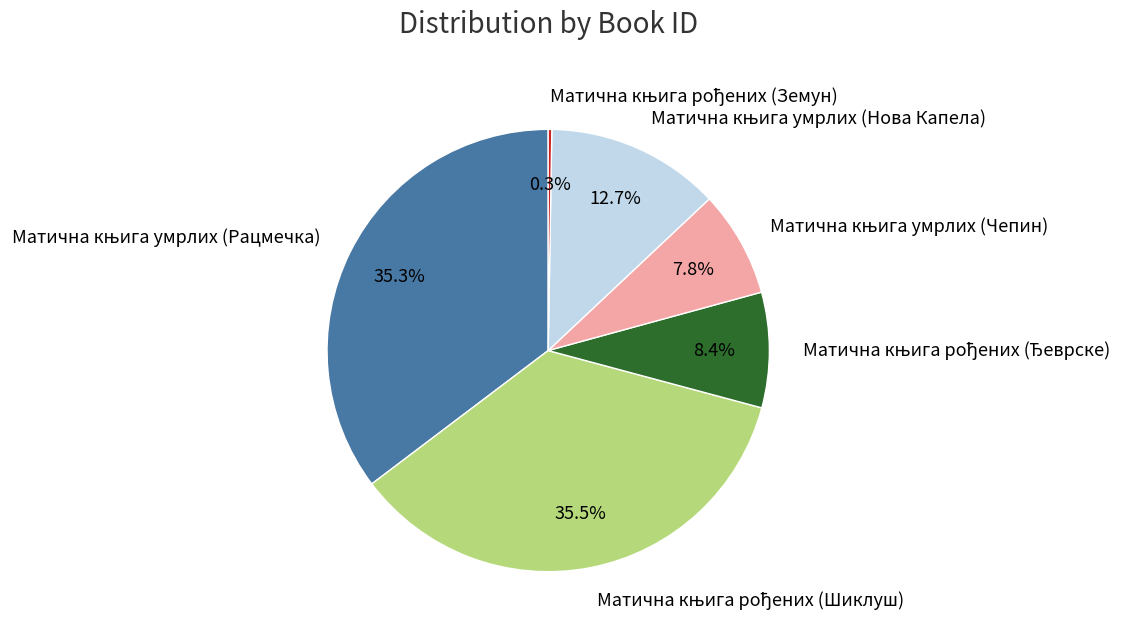

Does any single category account for the majority?

No